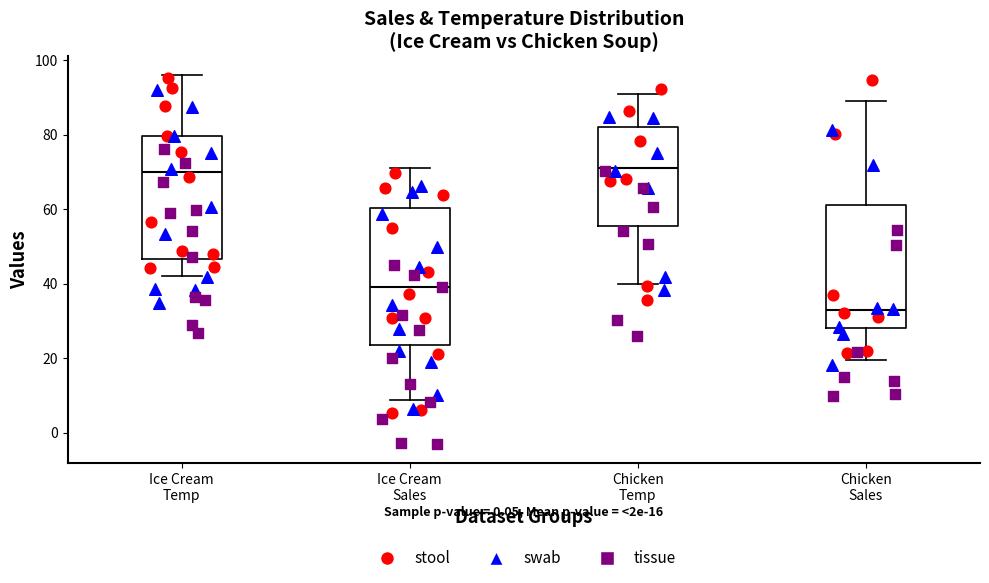

Which box has the lowest median line?

Chicken Sales